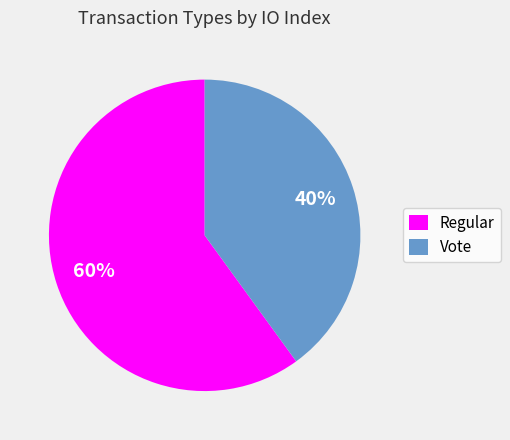

Combined, do Regular and Vote account for over 50%?

Yes